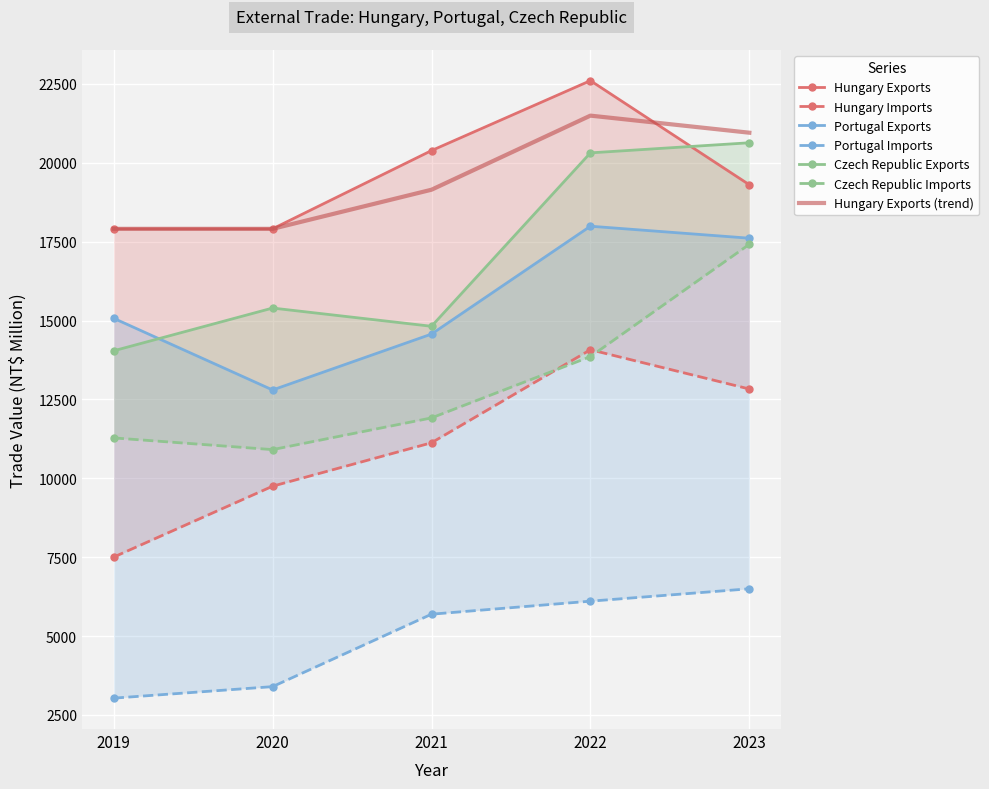

At which label does Czech Republic Exports reach its peak?

2023